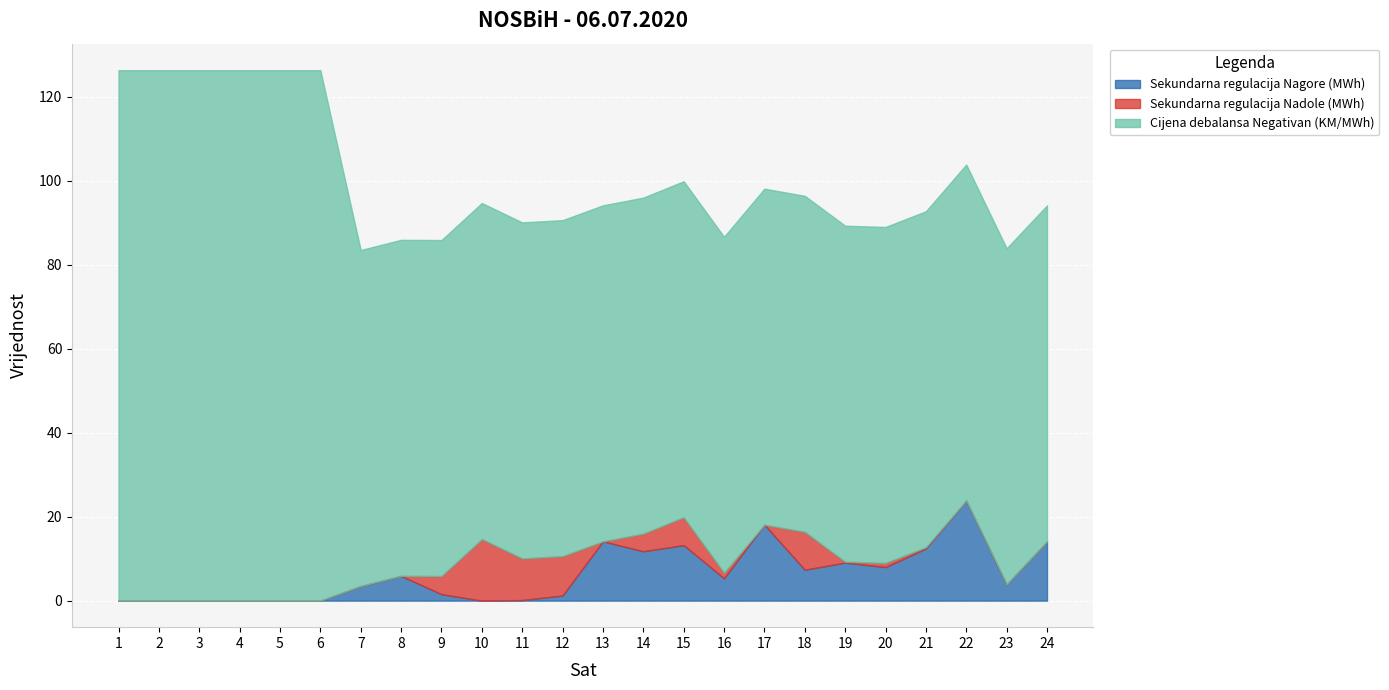

At how many categories does at least one series exceed 54?

24